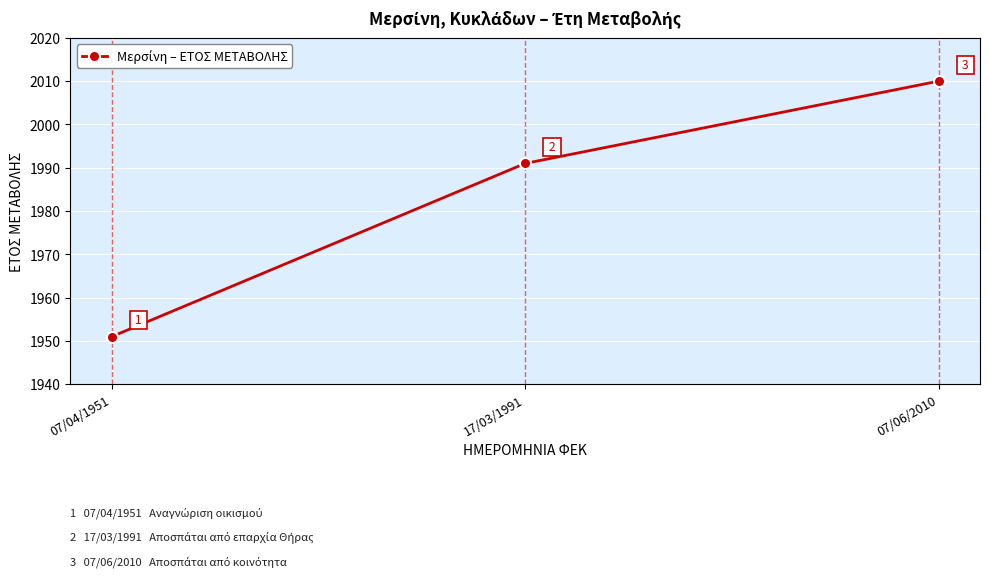

Is it true that the value at 17/03/1991 is 2758?

False